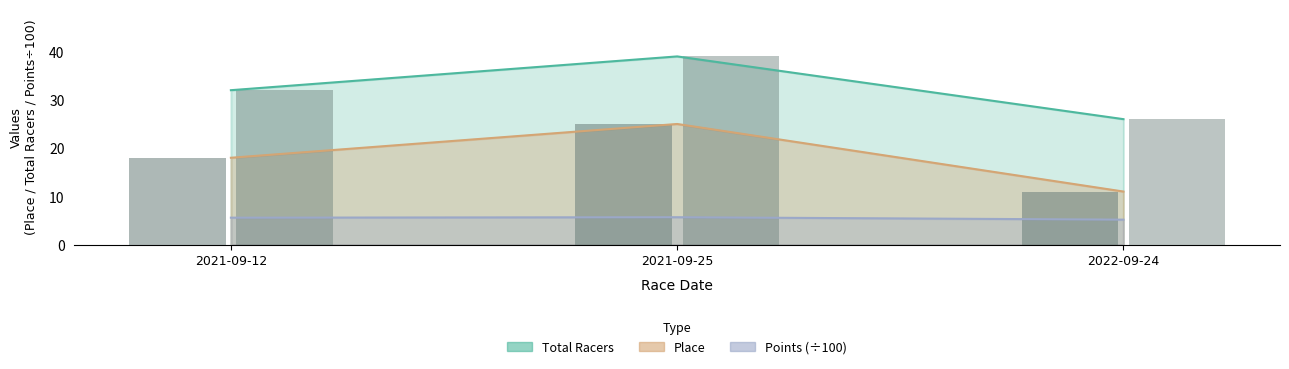

Which category has the highest value in the Total Racers series?

2021-09-25